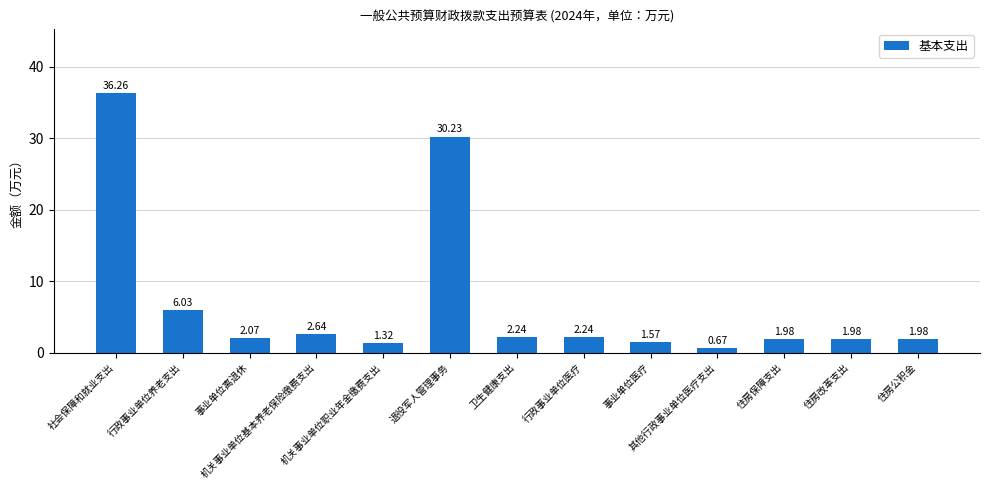

What is the average value?

7.0